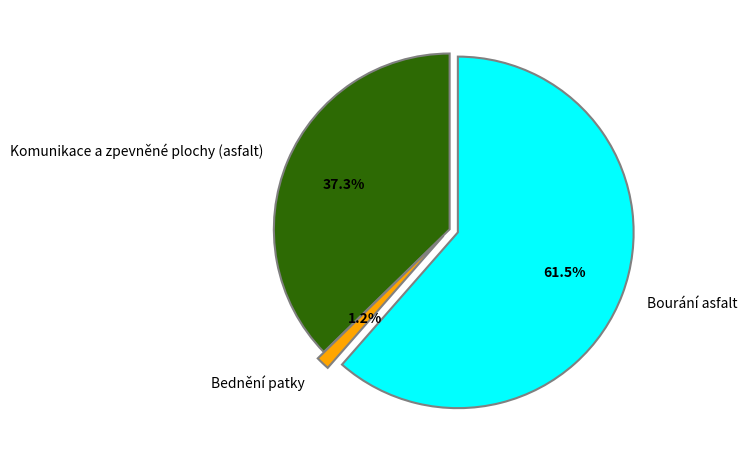

Is there any slice that represents more than half of the pie?

Yes